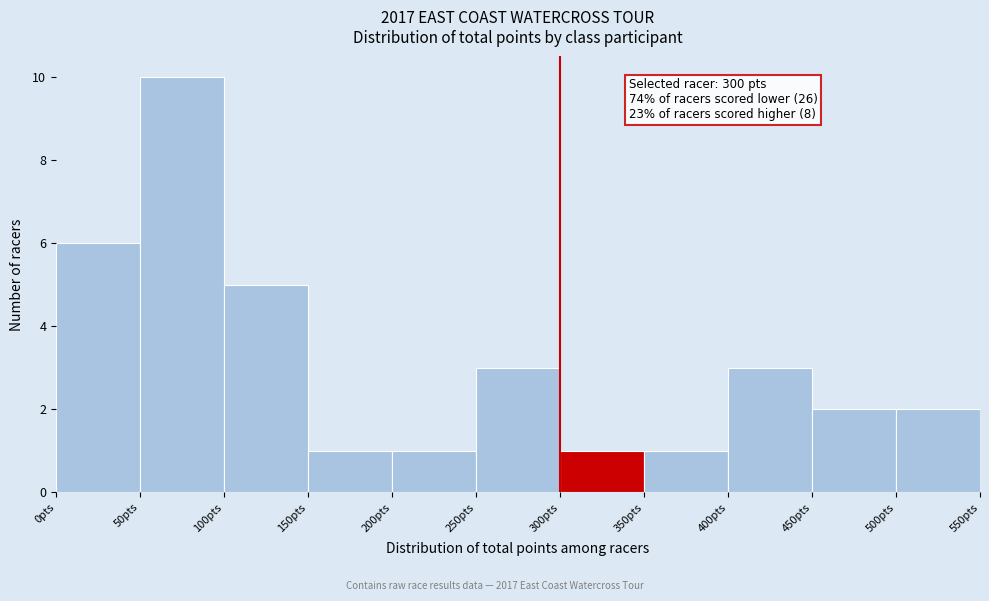

Over which range of the x-axis is the bar tallest?

50 to 100